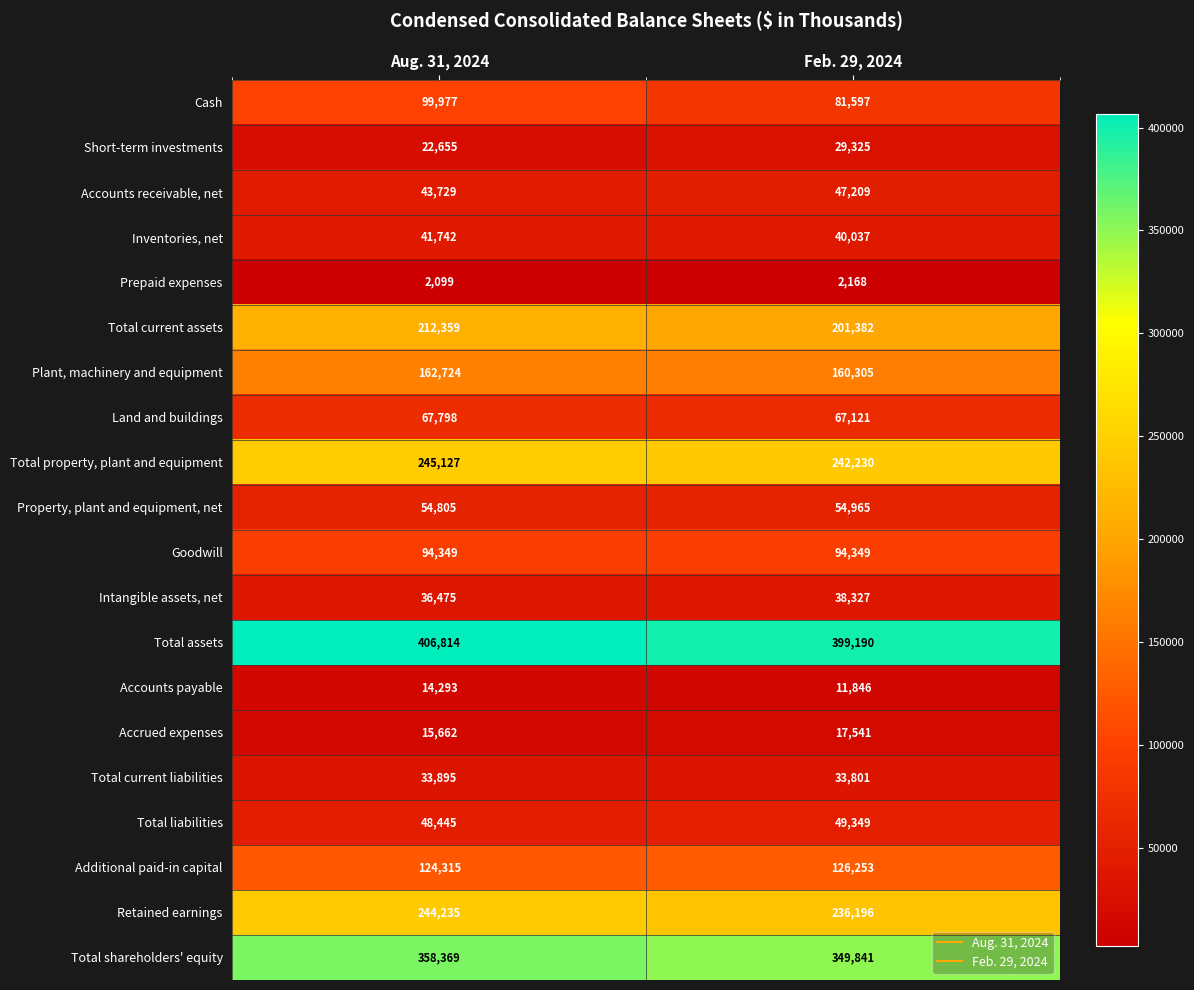

The value of Total assets at Aug. 31, 2024 is 406814. True or false?

True